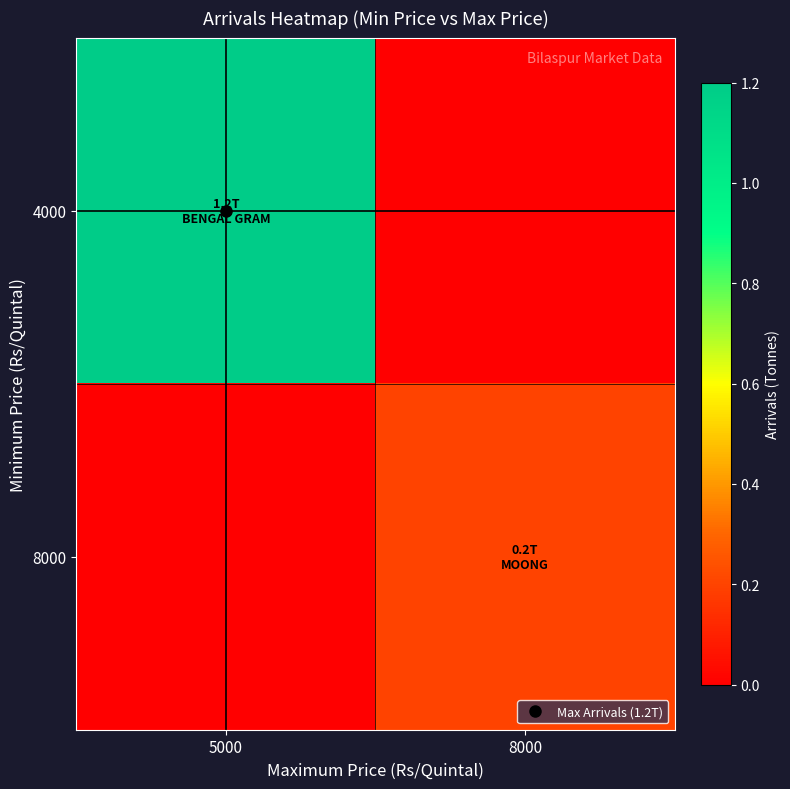

Between 5000 and 8000, which series saw the biggest shift?

4000